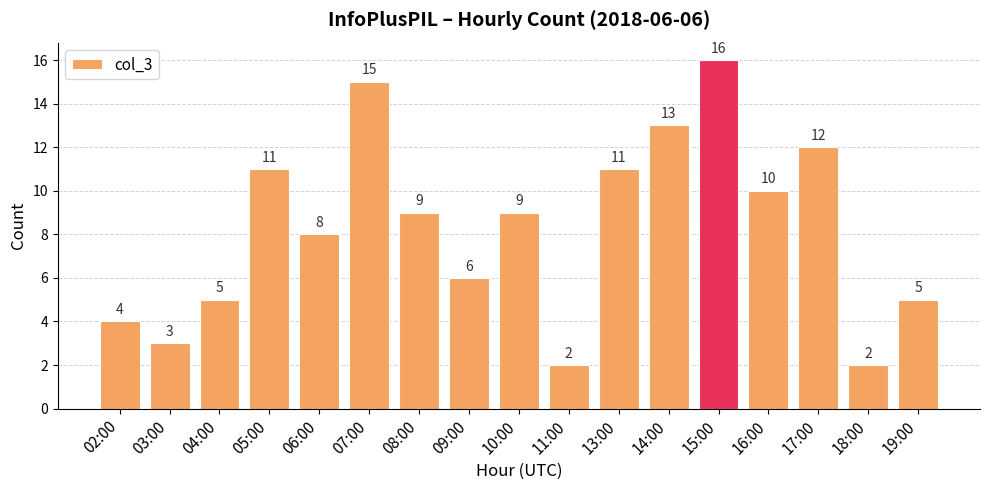

What is the label of the 2nd bar from the left?

03:00